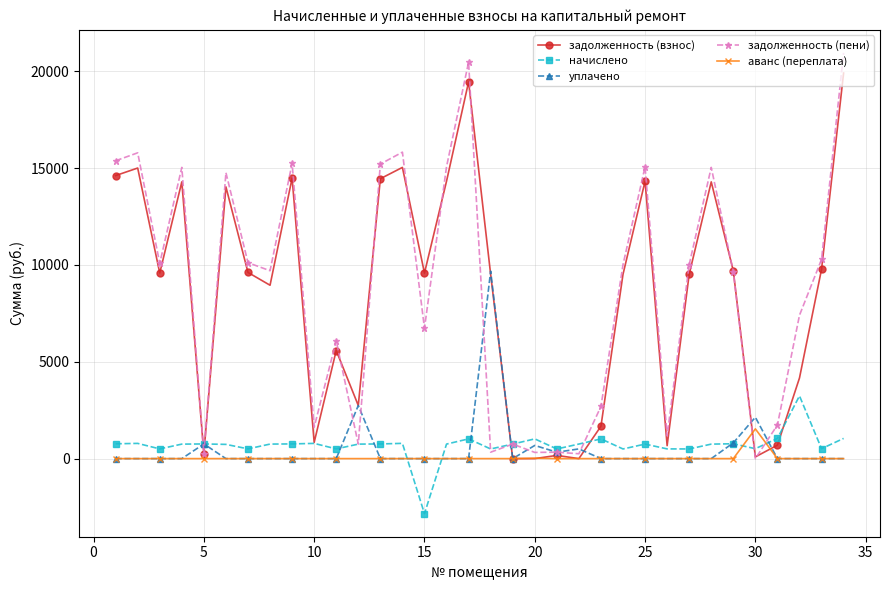

How many data points in уплачено are above 0?

8